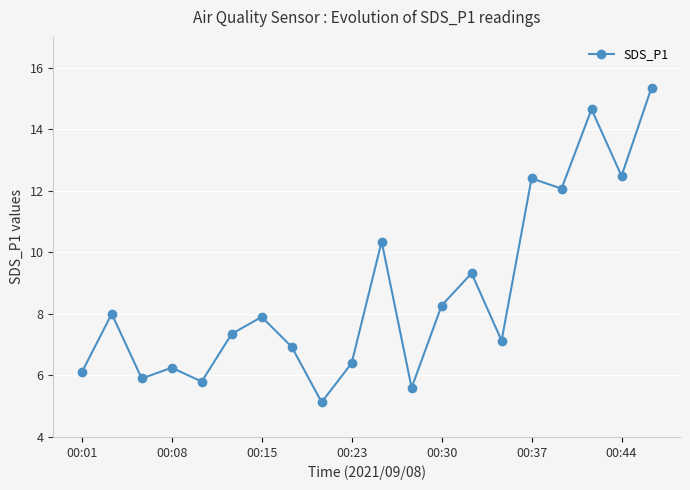

True or false: there are more than 1 points higher than both neighbors.

True